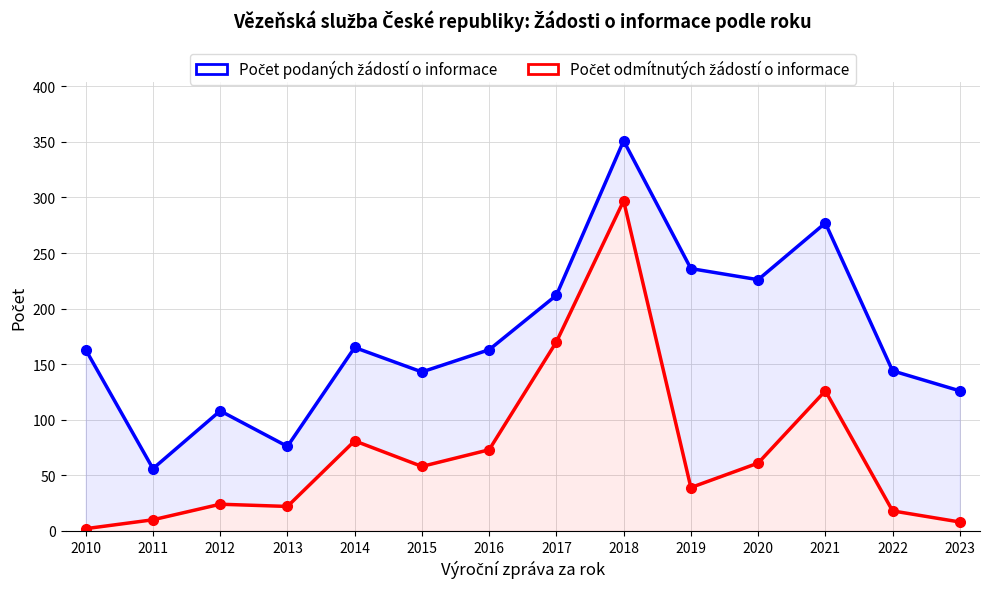

Which label corresponds to the largest value in the chart?

2018